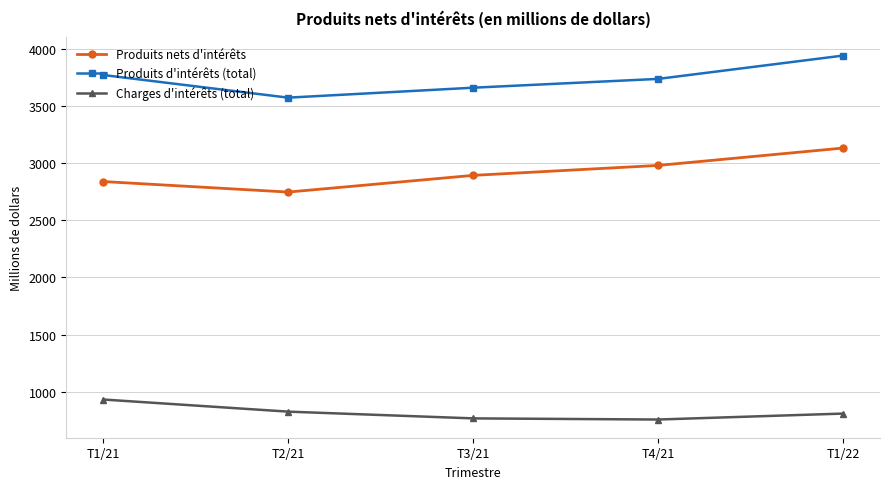

How many values in the Produits nets d'intérêts series are below 2893?

2